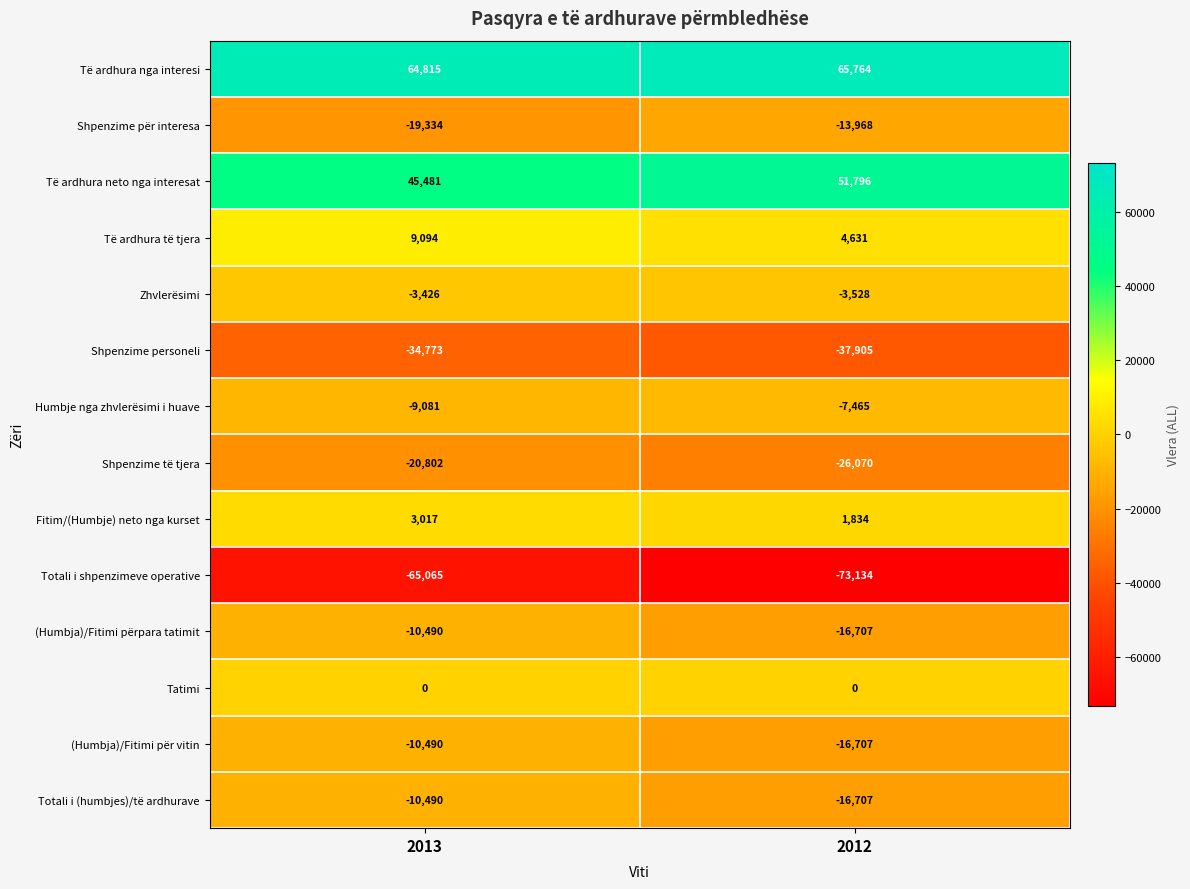

Which series has the largest total across all categories?

Të ardhura nga interesi